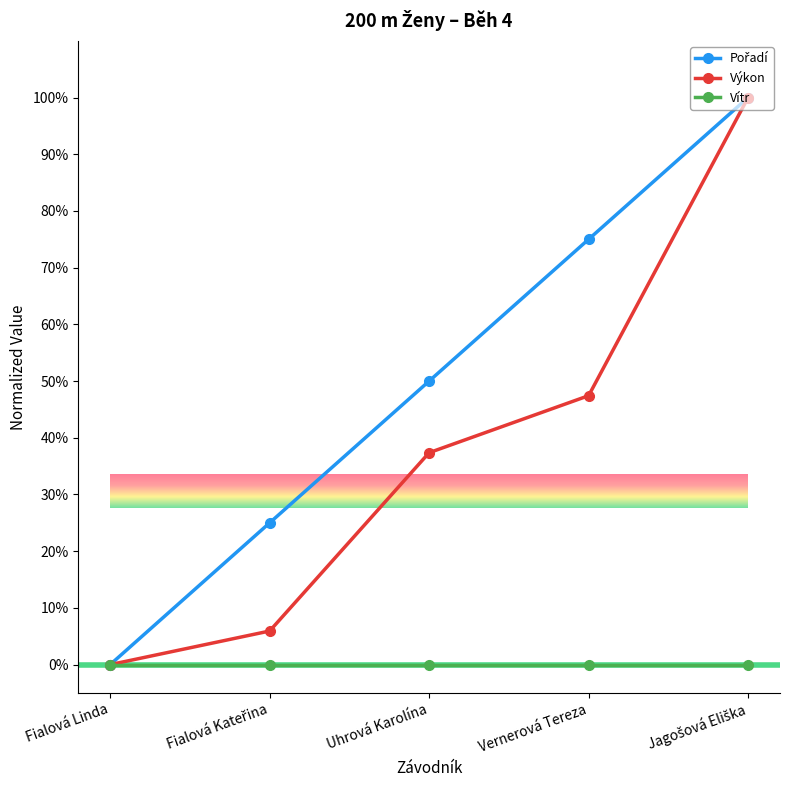

The value of Výkon at Fialová Linda is 0.0. True or false?

True